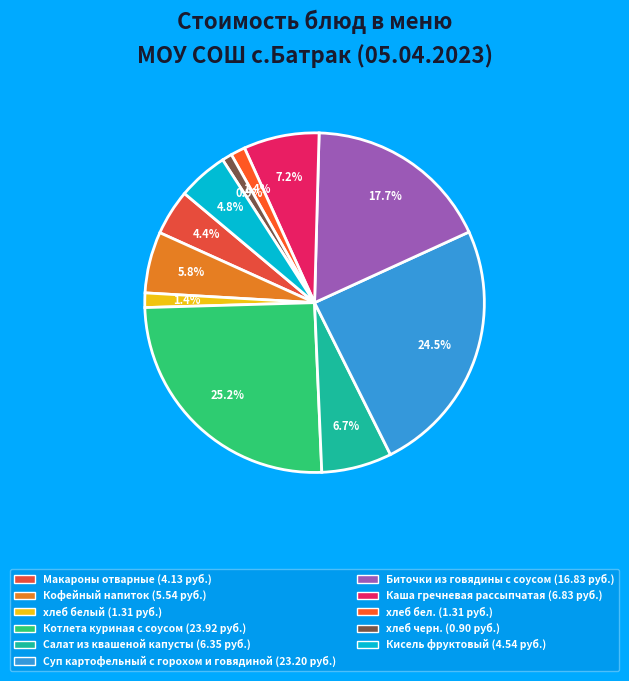

How many segments does this pie chart have?

11